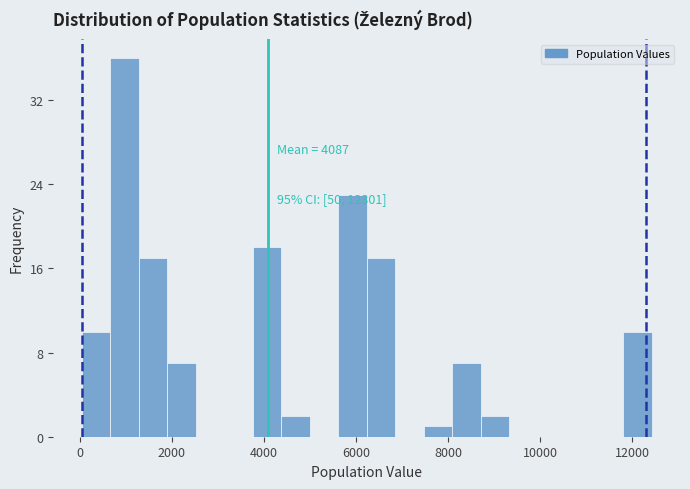

Read against the x-axis, roughly where is the centre of the tallest bar?

1000